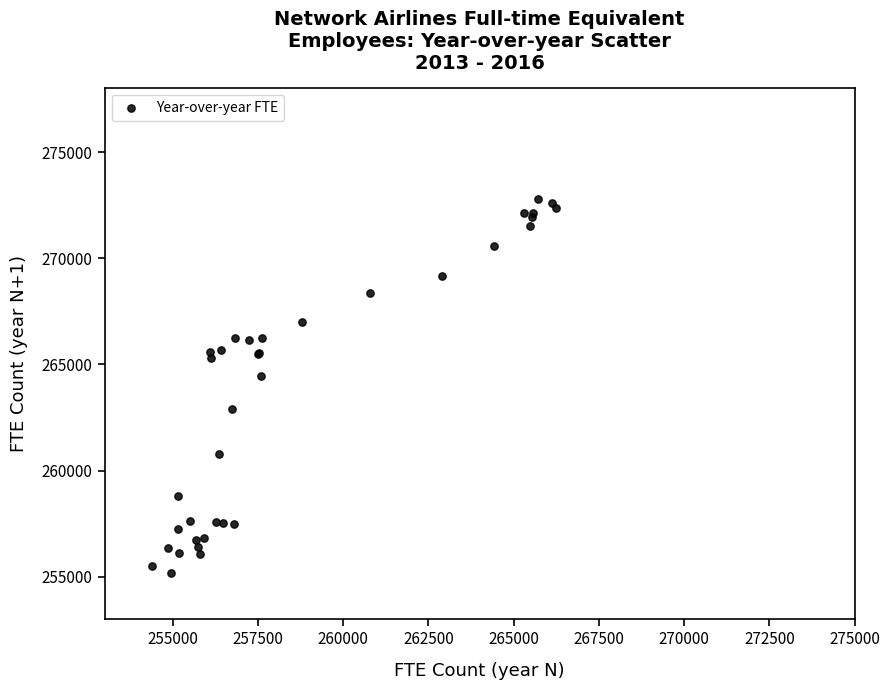

What Y value in the scatter plot is closest to 263972?

264438.0